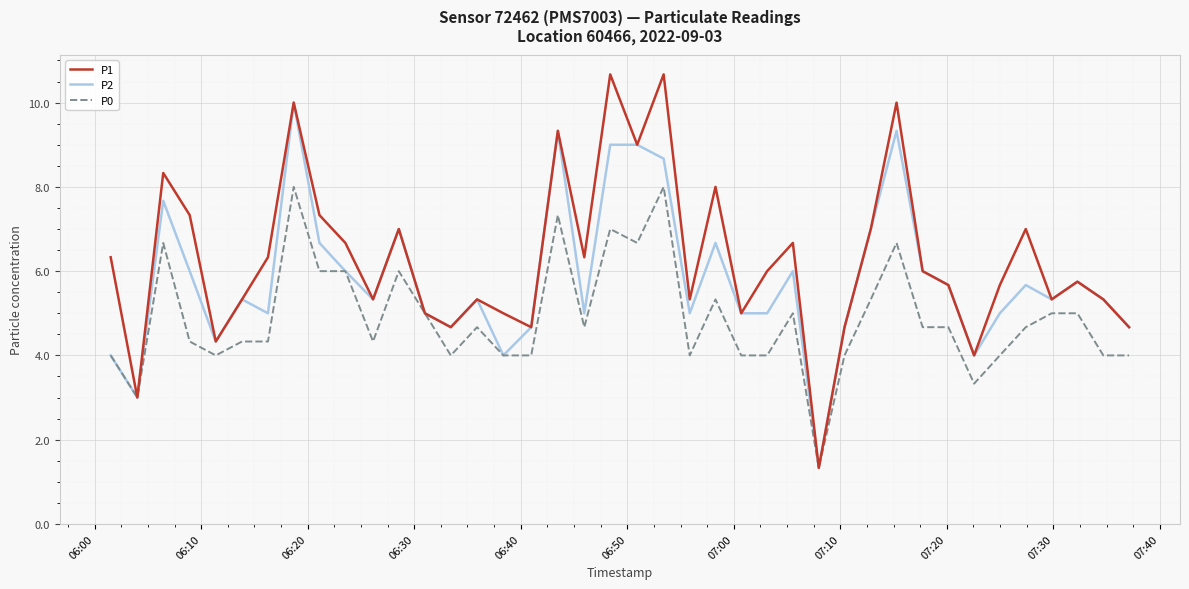

Which series has the largest range (max minus min)?

P1